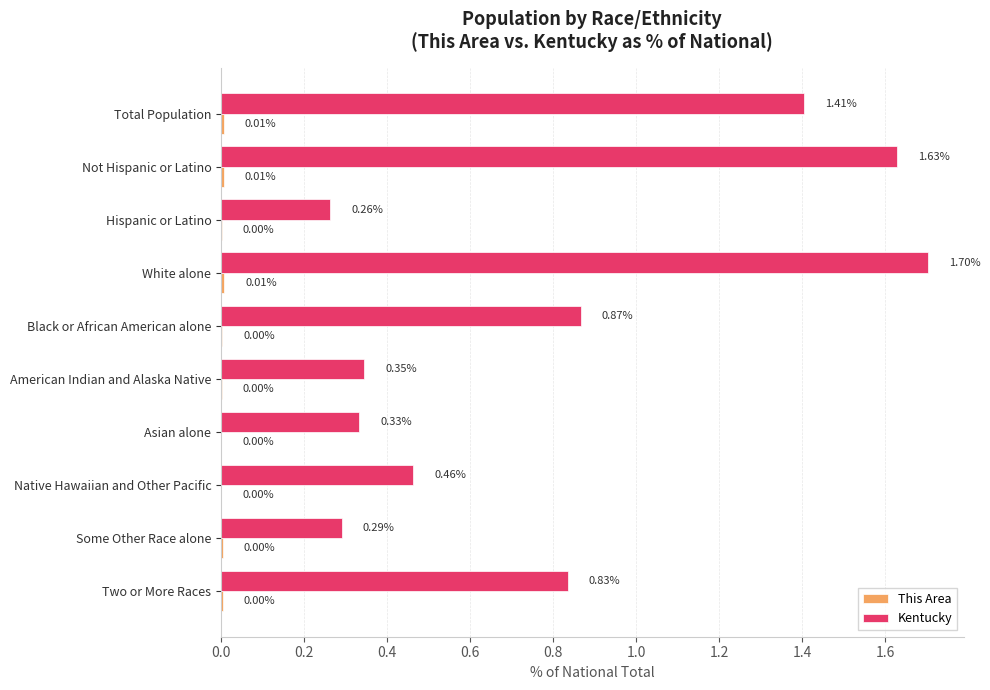

Where is Kentucky nearest to the value 0?

Hispanic or Latino